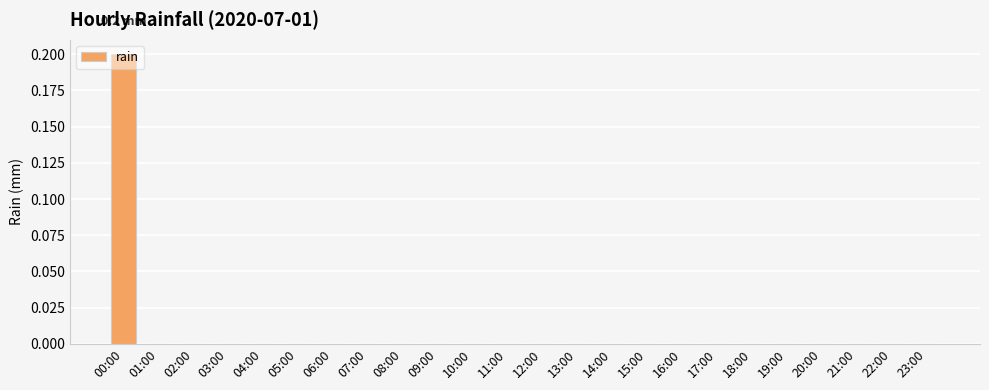

Reading right to left, transcribe all the data shown in this chart.

0.0	0.0	0.0	0.0	0.0	0.0	0.0	0.0	0.0	0.0	0.0	0.0	0.0	0.0	0.0	0.0	0.0	0.0	0.0	0.0	0.0	0.0	0.0	0.2